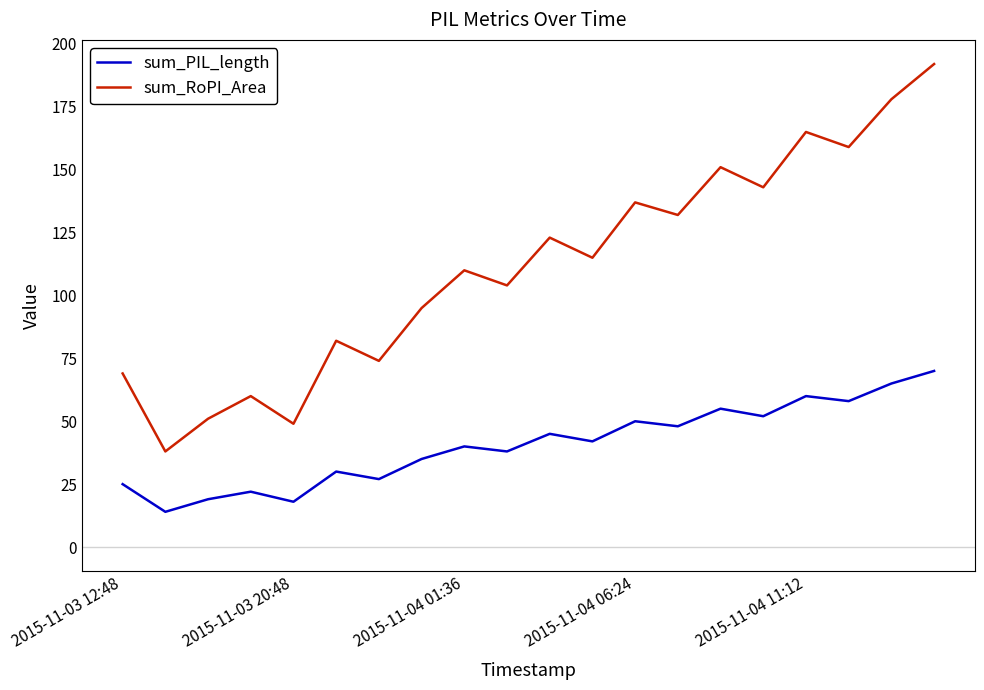

How many lines are shown in the chart?

2